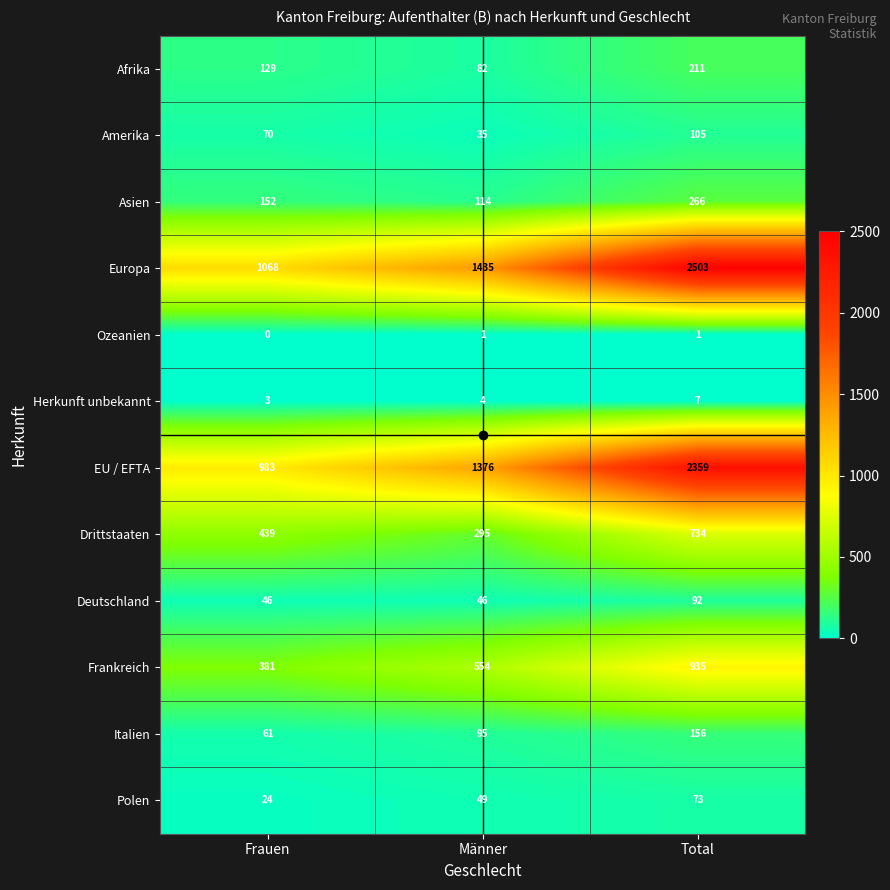

Rank the series at Männer from lowest to highest value.

Ozeanien, Herkunft unbekannt, Amerika, Deutschland, Polen, Afrika, Italien, Asien, Drittstaaten, Frankreich, EU / EFTA, Europa